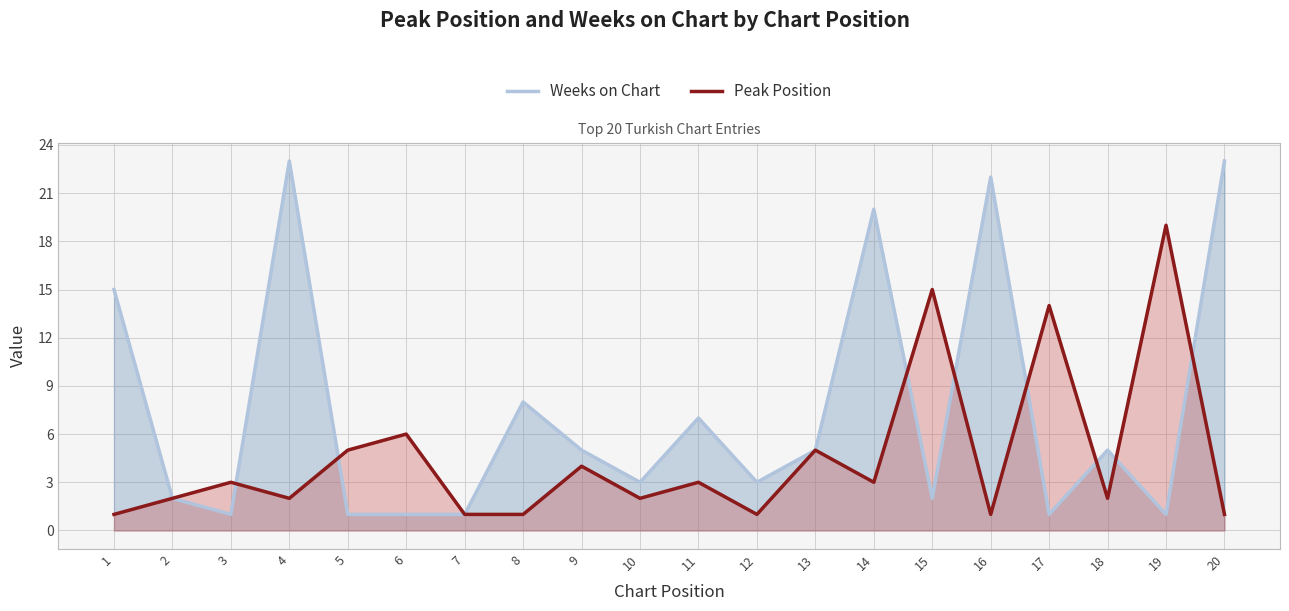

What is the sum of the Weeks on Chart values at 20 and 12?

26